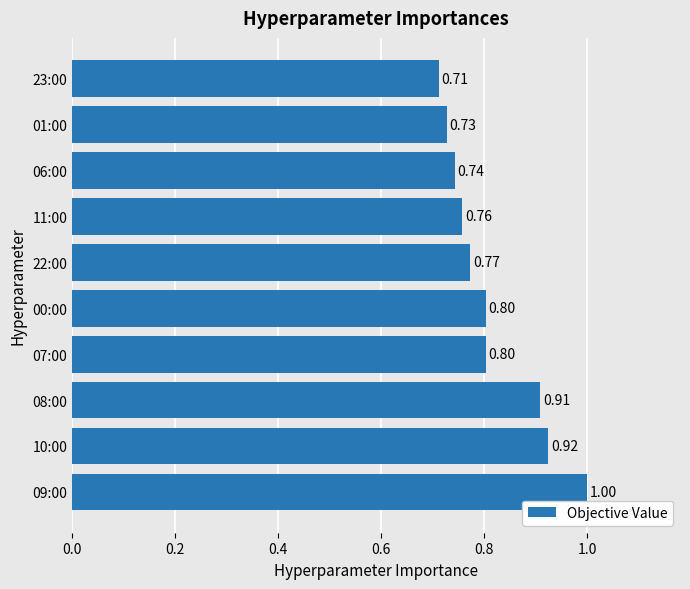

Which has a higher value, 06:00 or 01:00?

06:00